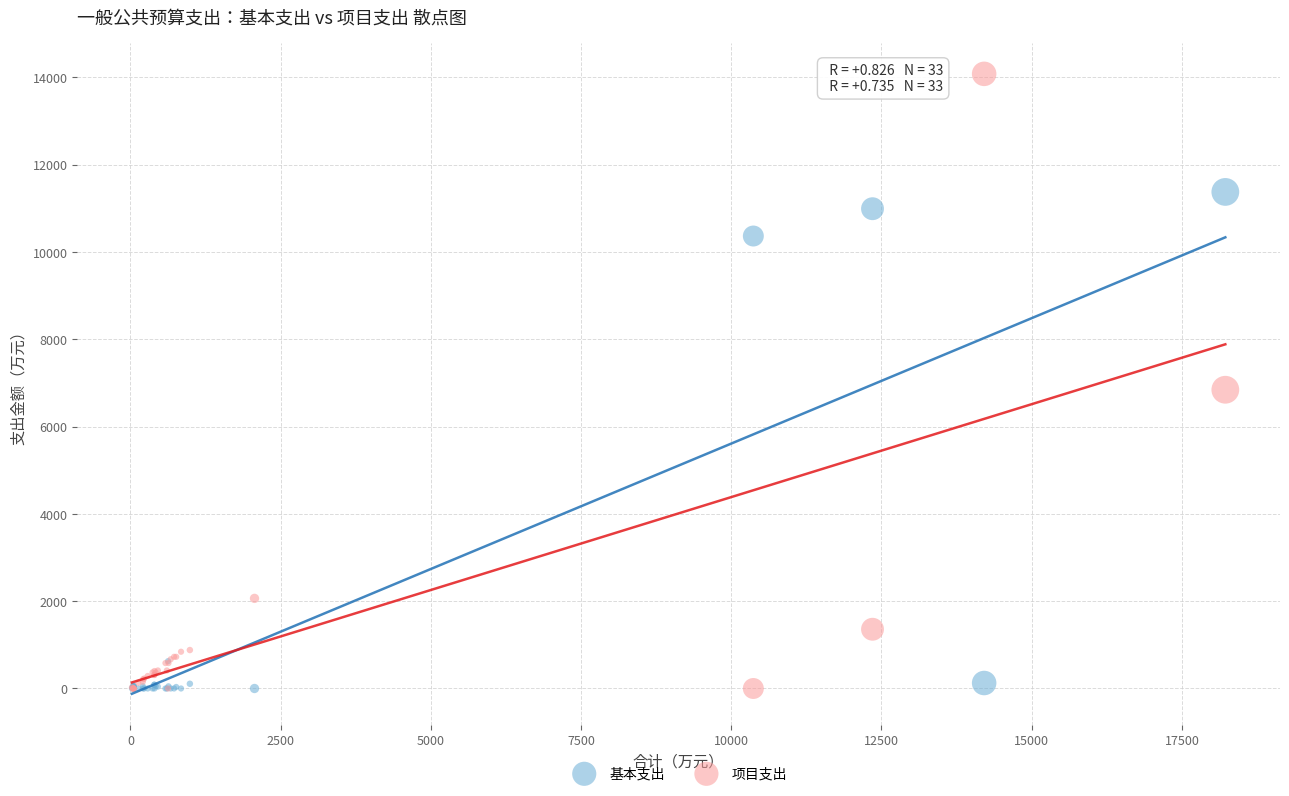

In the 基本支出 series, what Y value is closest to 5688?

10367.1